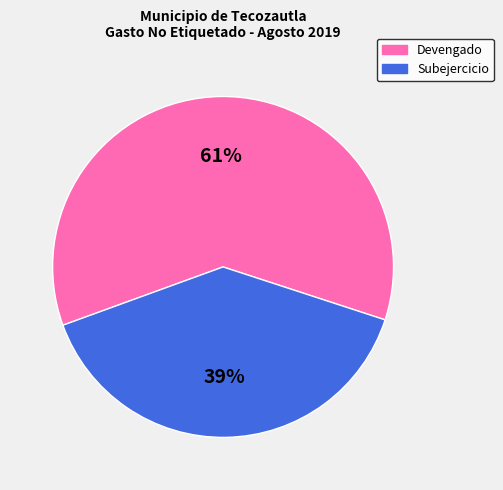

Is it true that Devengado is 61% of the pie?

True